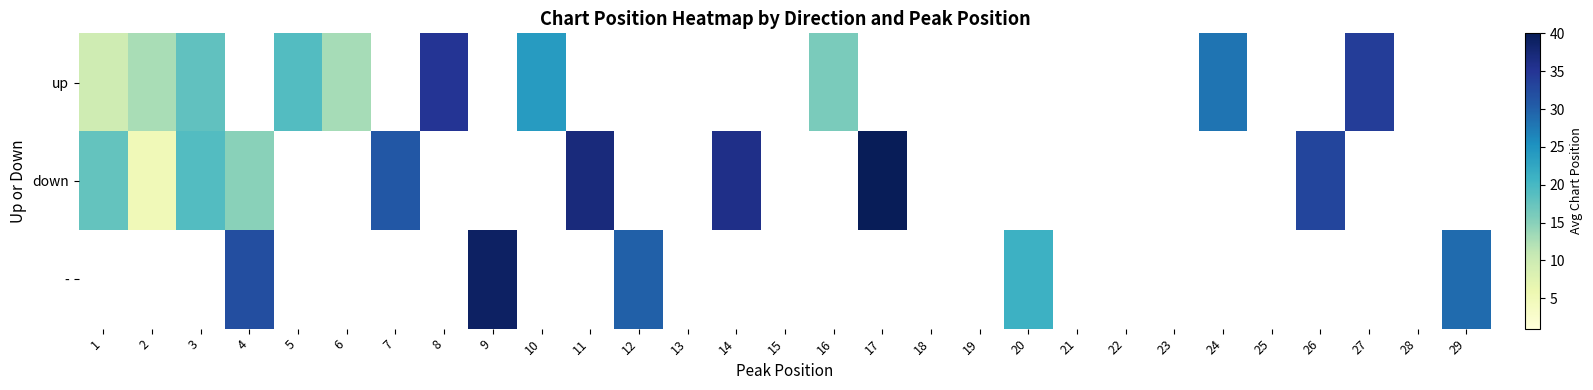

List the series in order of their overall mean, lowest first.

up, down, -